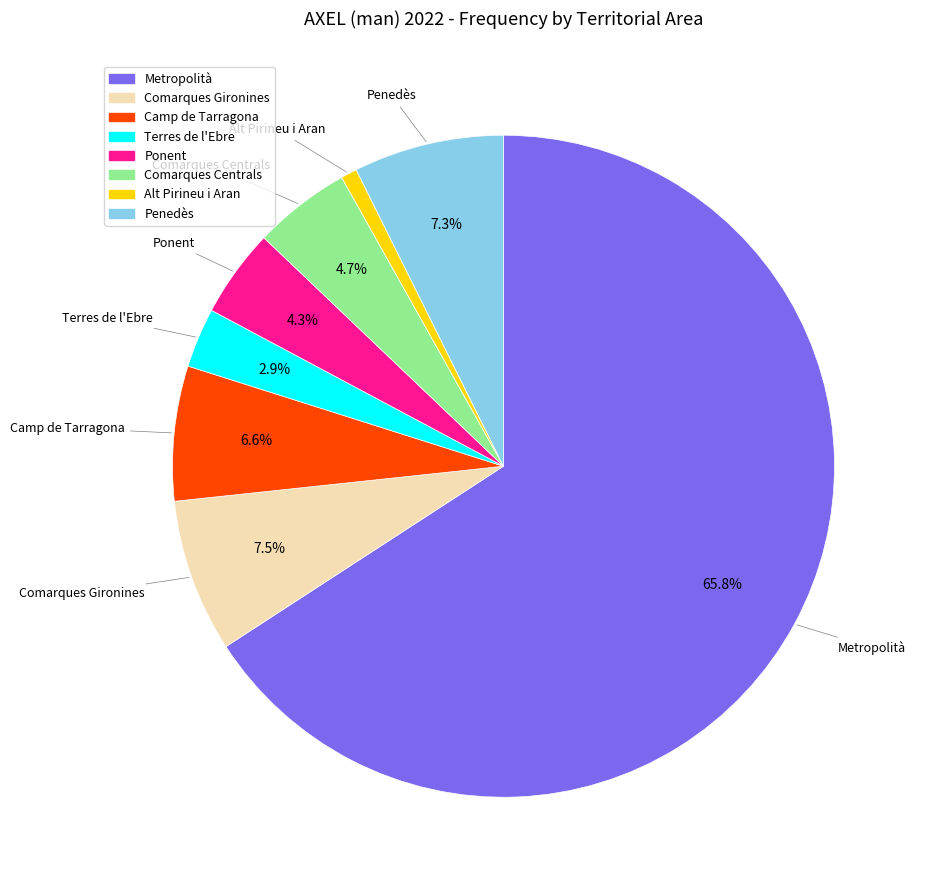

To the nearest percent, what is the difference between the largest and smallest slice percentages?

65%